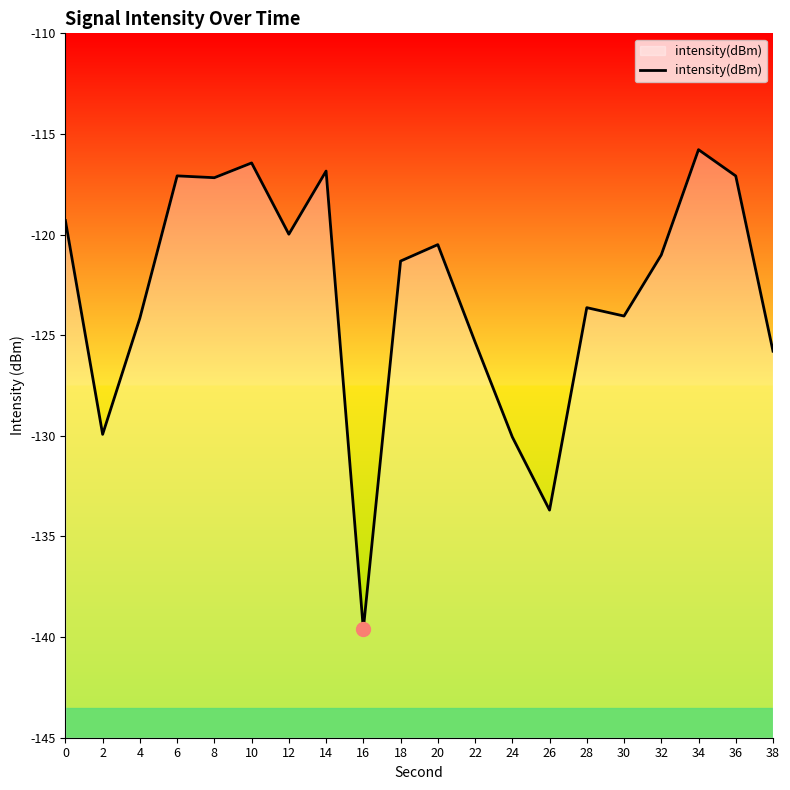

List the labels in order of value, largest first.

34, 10, 14, 6, 36, 8, 0, 12, 20, 32, 18, 28, 30, 4, 22, 38, 2, 24, 26, 16